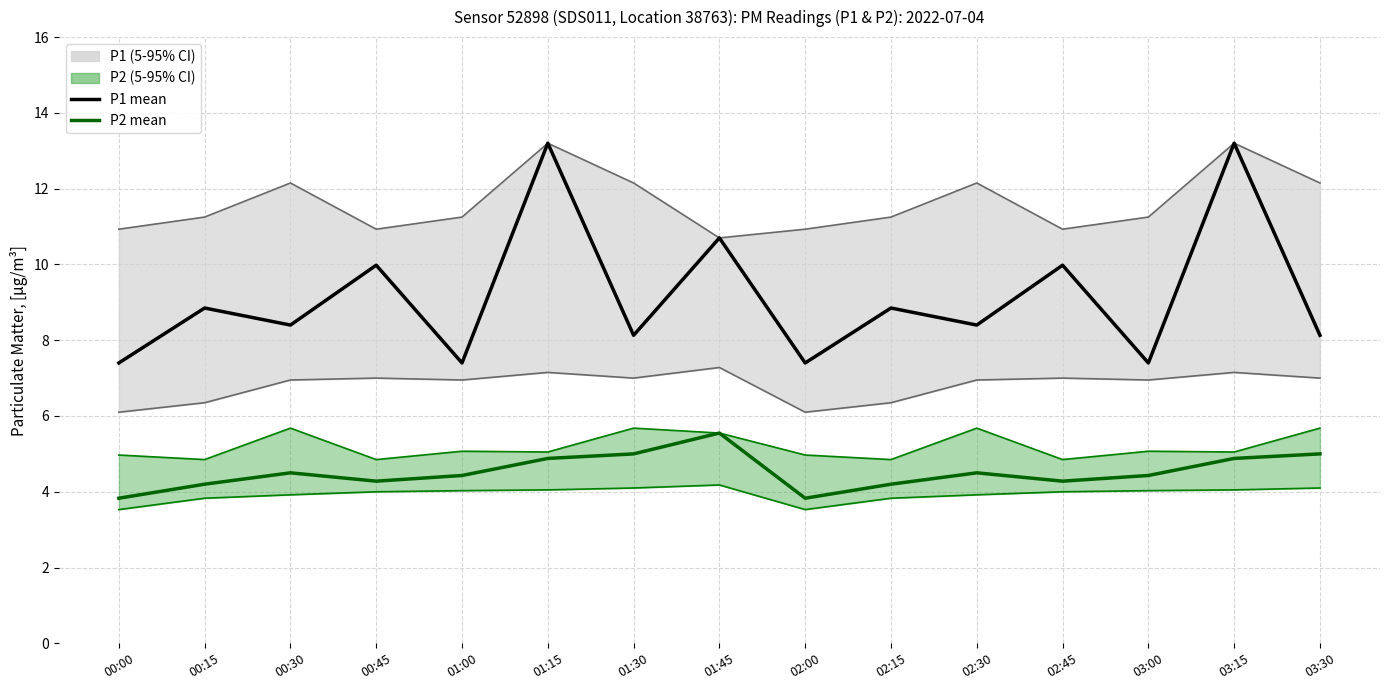

Where does the P2 mean series first go above 4?

00:15